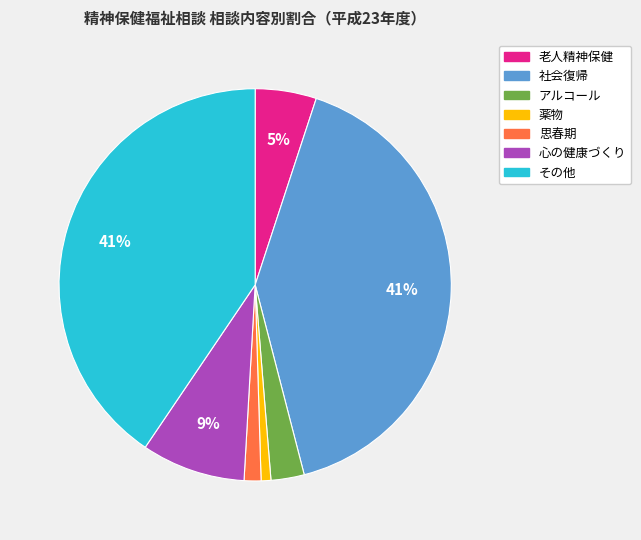

Which has a higher value, 思春期 or アルコール?

アルコール